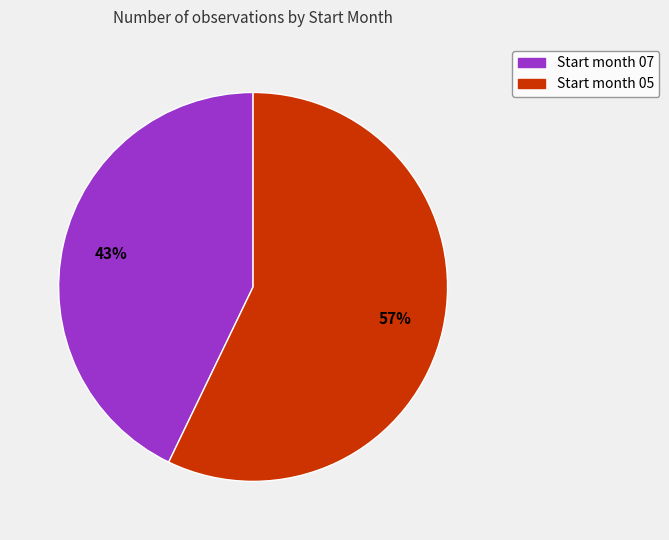

To the nearest percent, what is the difference between the largest and smallest slice percentages?

14%